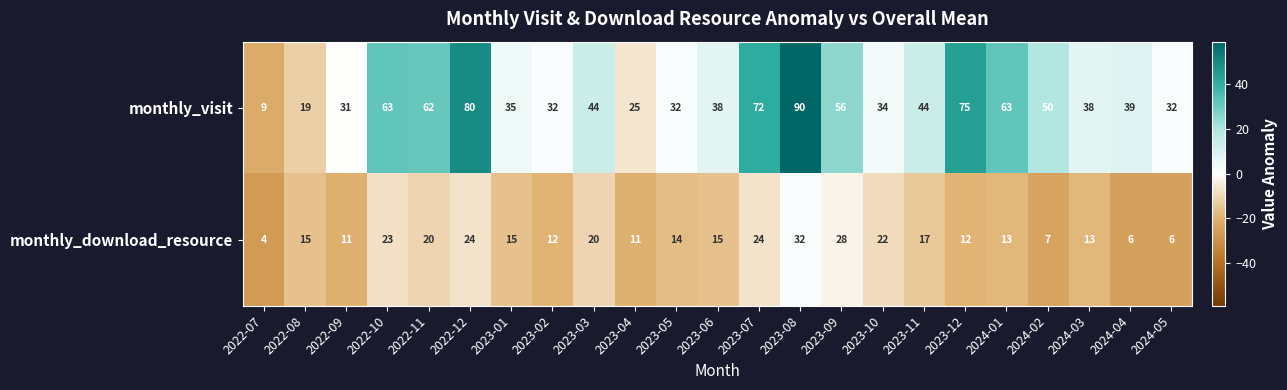

How many values in the monthly_download_resource series are below 15?

11